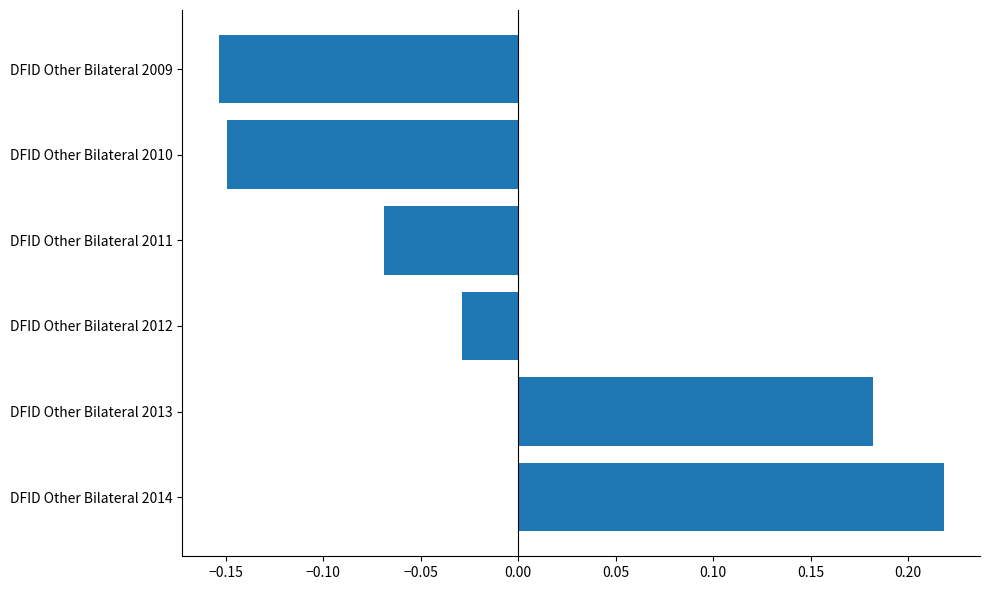

True or false: the data shows -0.0 at DFID Other Bilateral 2011.

False